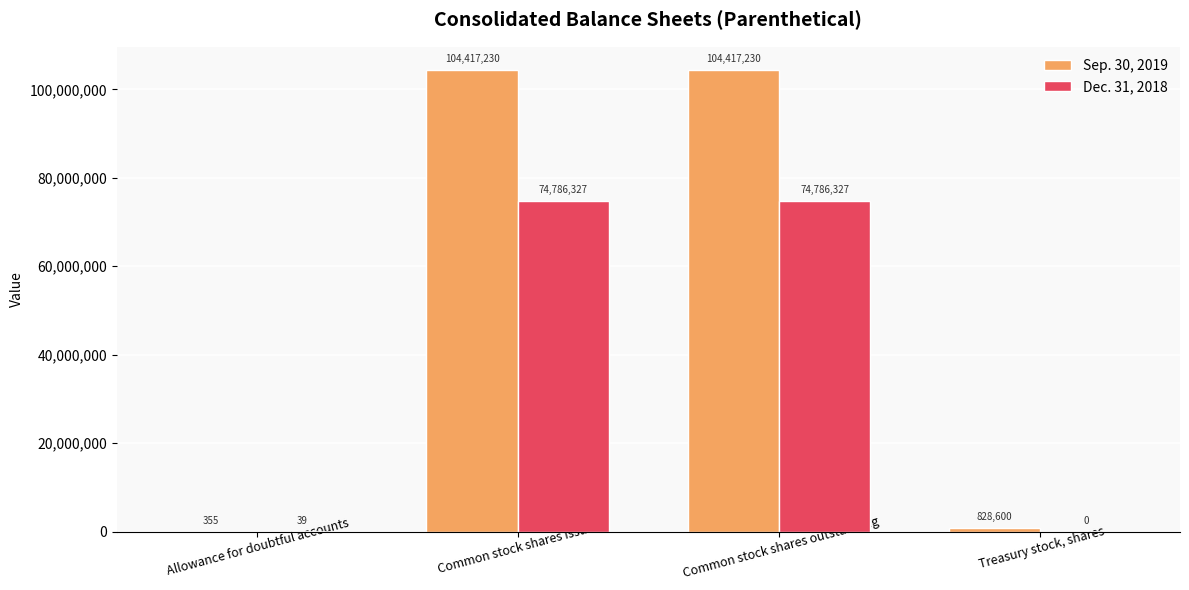

Reading left to right, extract all data points from this chart.

Sep. 30, 2019: 355	104417230	104417230	828600
Dec. 31, 2018: 39	74786327	74786327	0